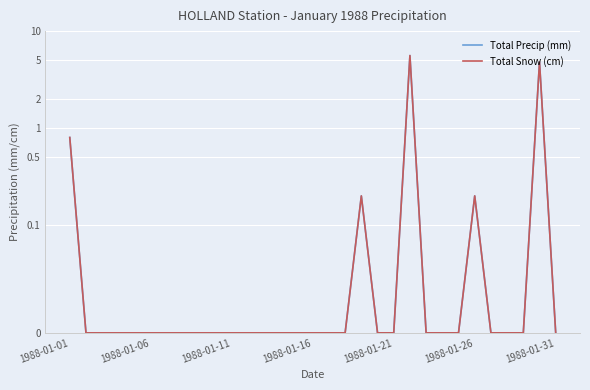

Where is the first local maximum for Total Precip (mm)?

18